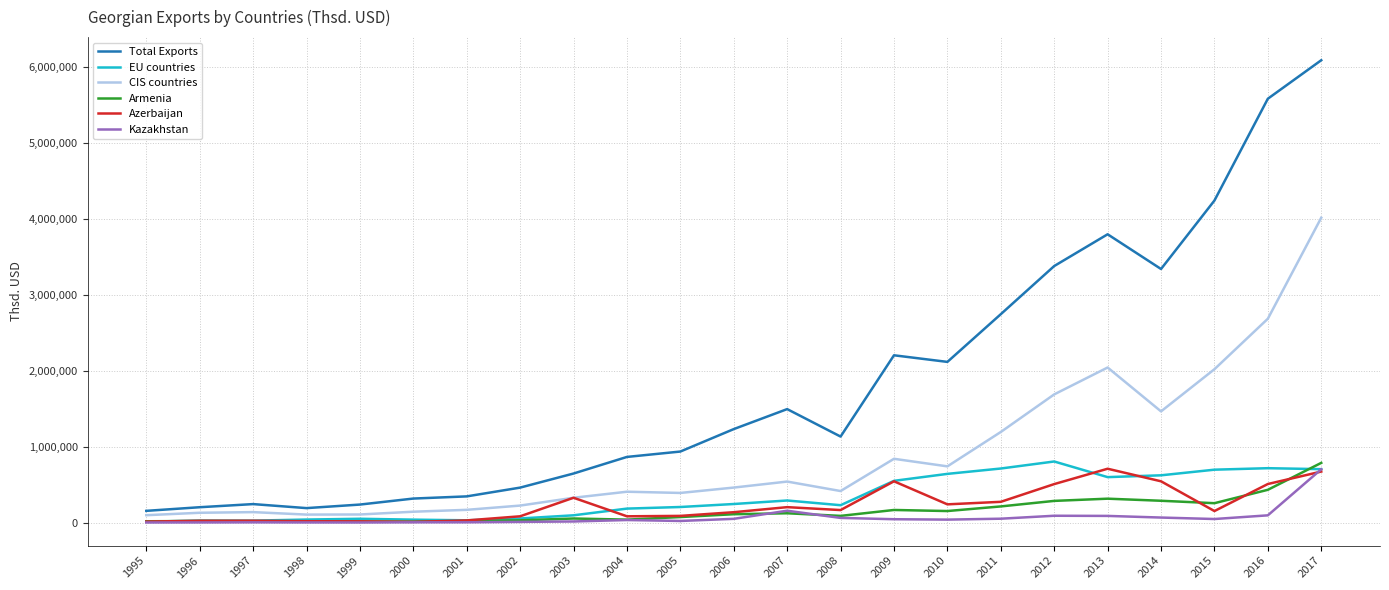

True or false: CIS countries has more than 2 interior local peaks.

True